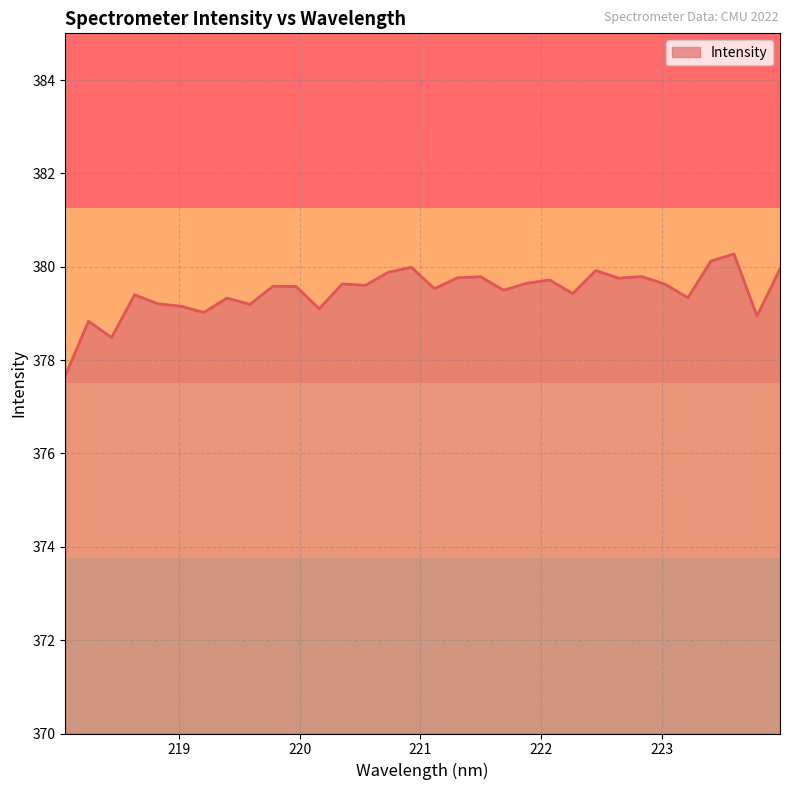

What is the greatest value displayed?

380.3